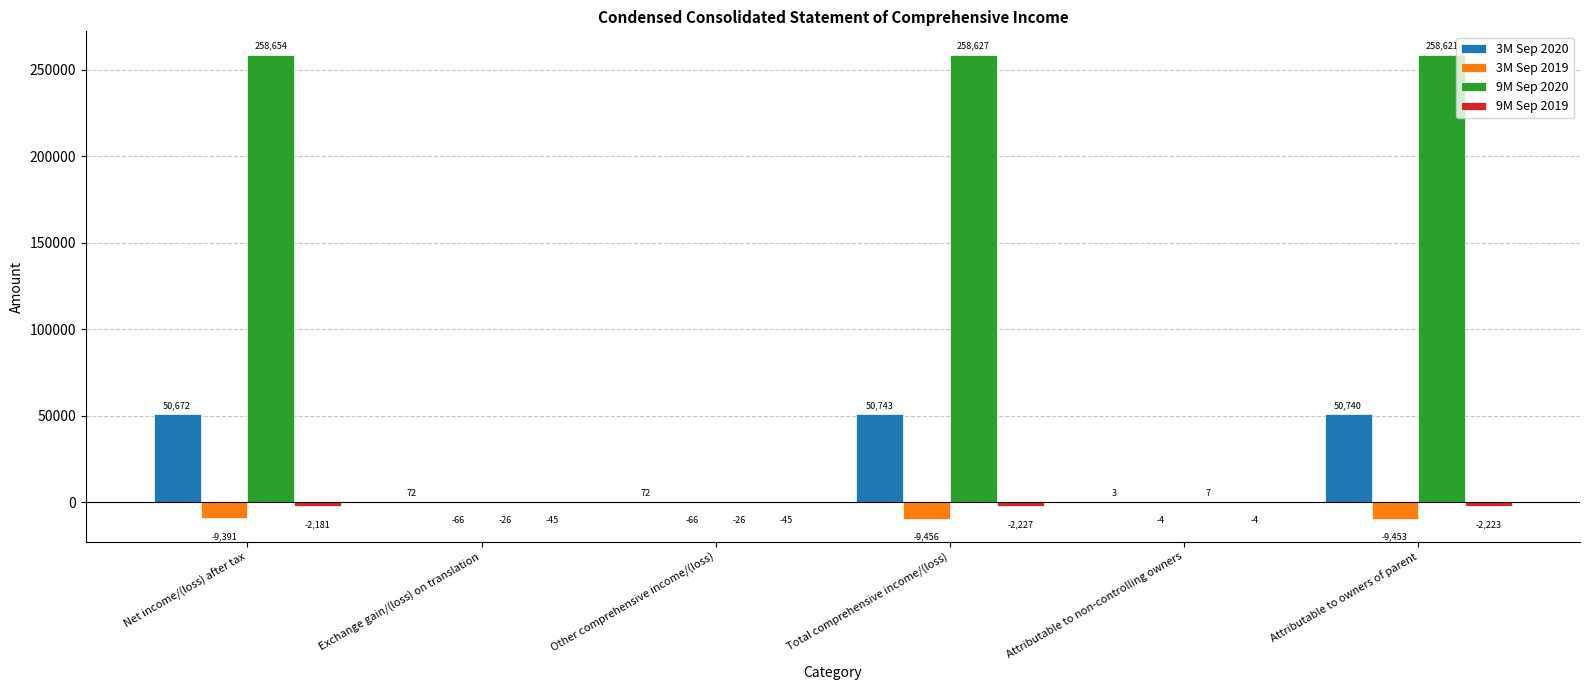

What is the highest value of the 3M Sep 2020 series?

50743